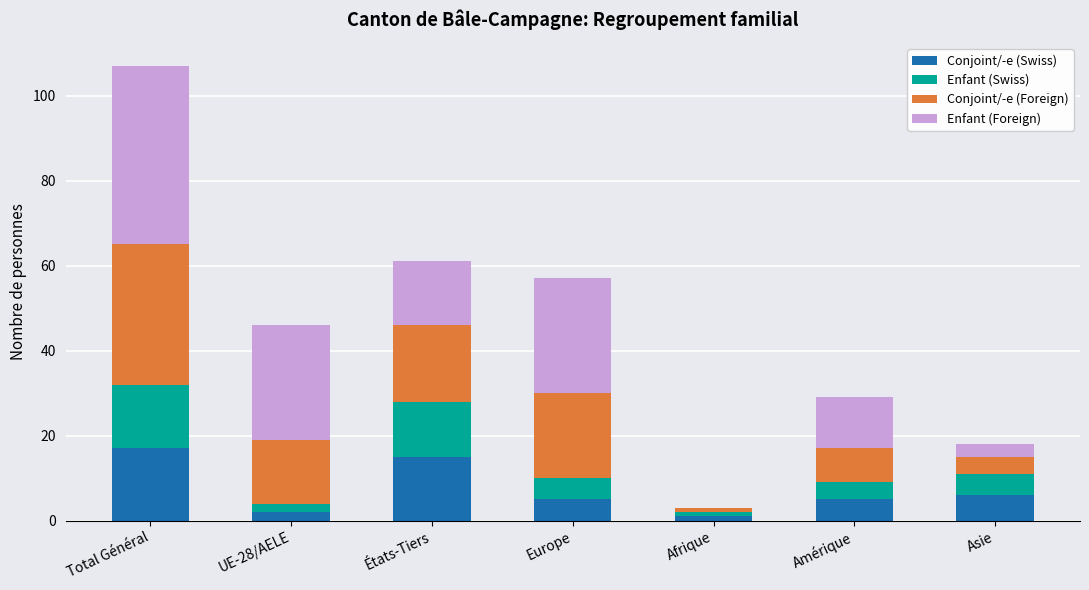

What is the total value across all series at Asie?

18